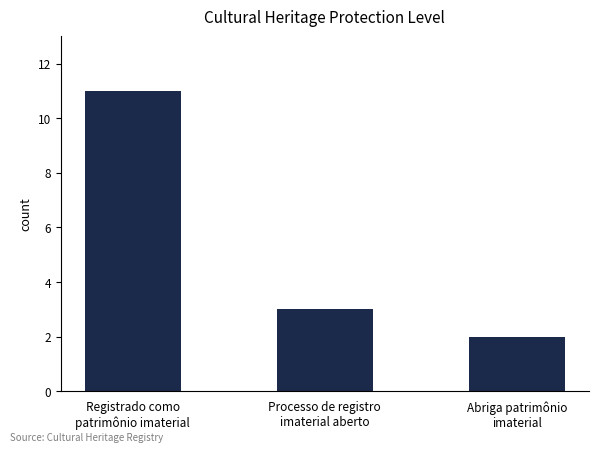

Is it true that the value at Abriga patrimônio
imaterial is 2?

True